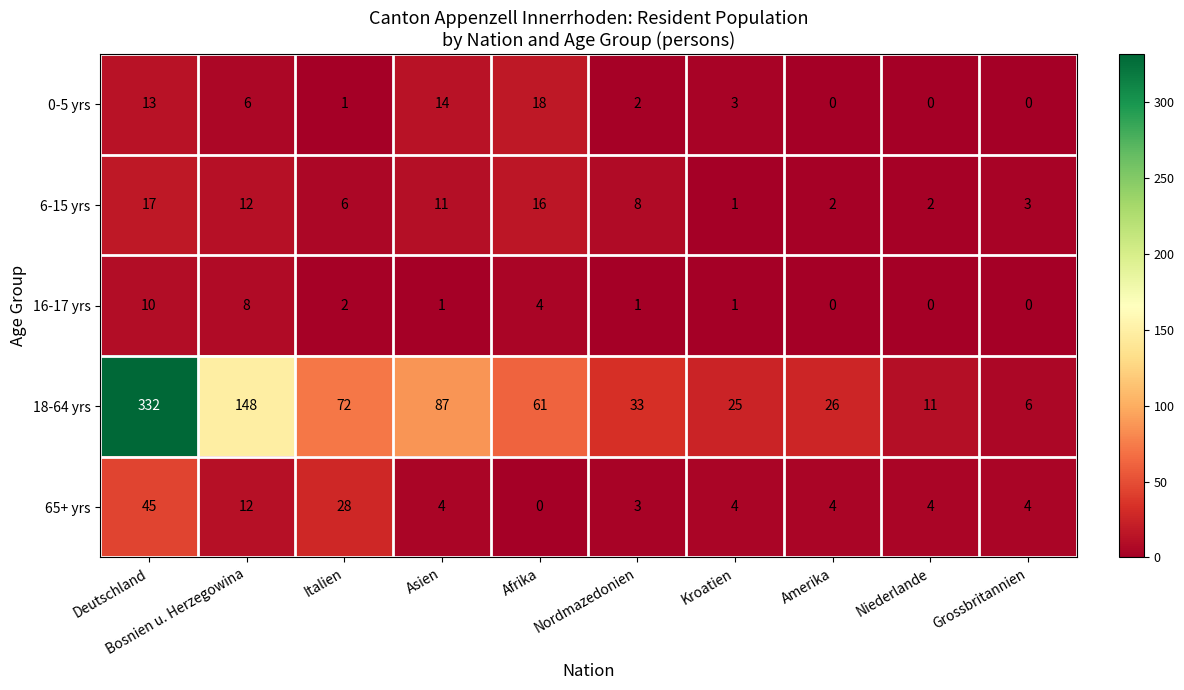

At which category is the sum across all series the highest?

Deutschland